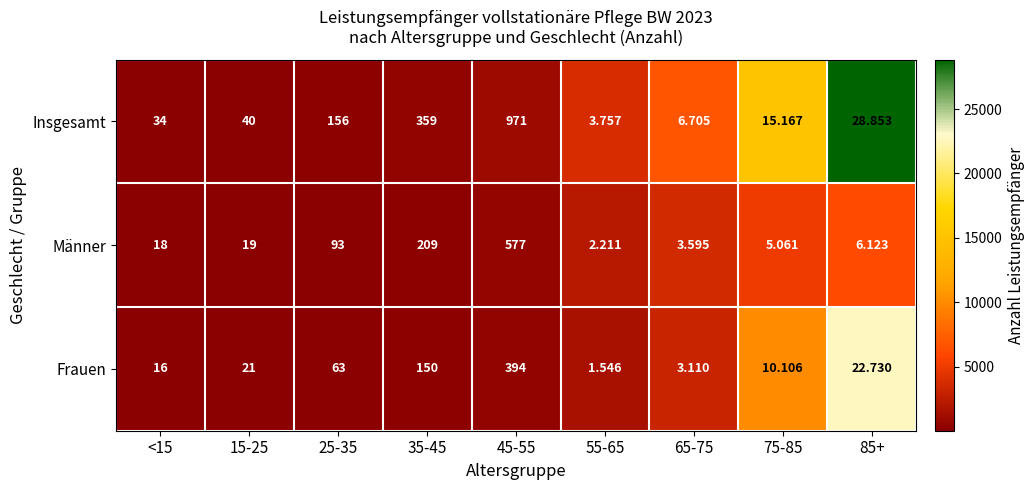

Rank the series by their average value, from lowest to highest.

Frauen, Männer, Insgesamt